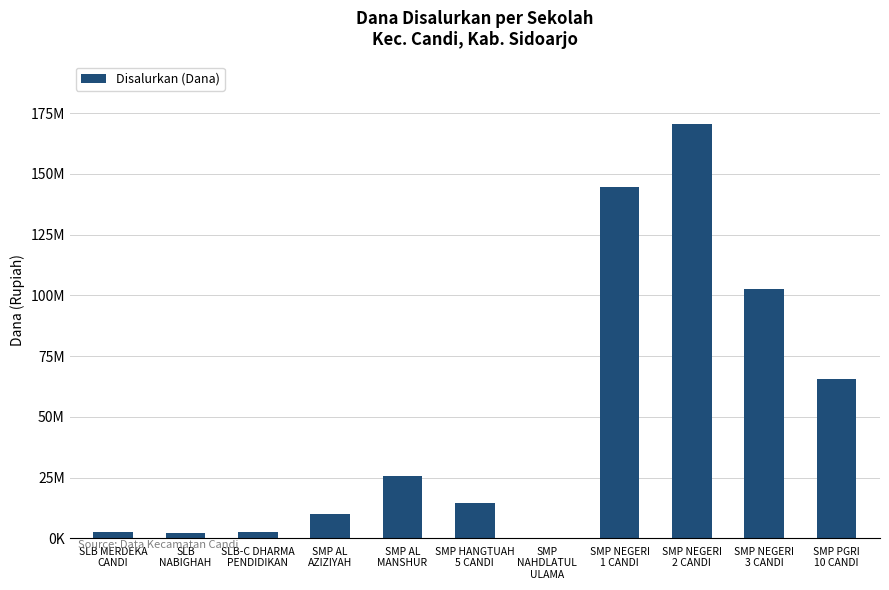

What is the value of the 6th bar from the left?

14625000